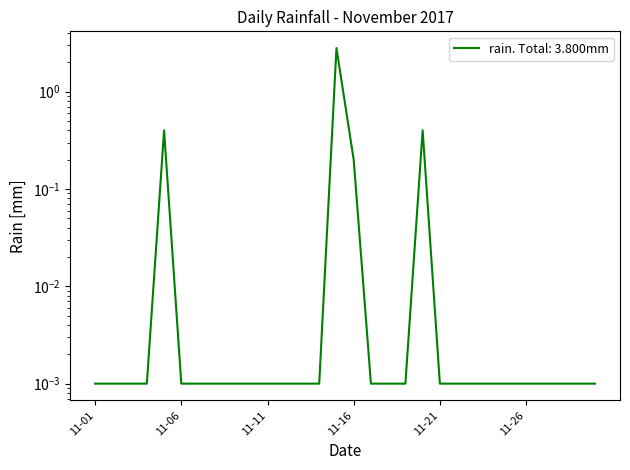

Rank the categories by value from lowest to highest.

2017-11-01, 2017-11-02, 2017-11-03, 2017-11-04, 2017-11-06, 2017-11-07, 2017-11-08, 2017-11-09, 2017-11-10, 2017-11-11, 2017-11-12, 2017-11-13, 2017-11-14, 2017-11-17, 2017-11-18, 2017-11-19, 2017-11-21, 2017-11-22, 2017-11-23, 2017-11-24, 2017-11-25, 2017-11-26, 2017-11-27, 2017-11-28, 2017-11-29, 2017-11-30, 2017-11-16, 2017-11-05, 2017-11-20, 2017-11-15